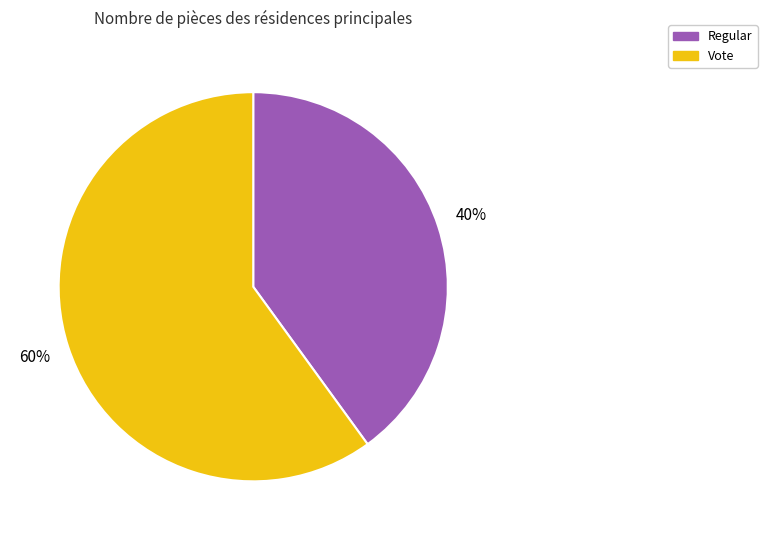

True or false: Vote accounts for 60% of the total.

True